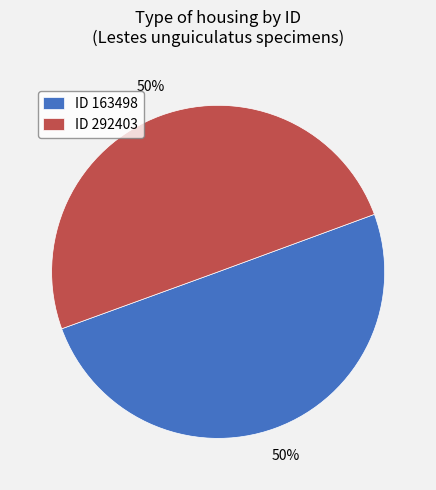

True or false: ID 163498 accounts for 63% of the total.

False